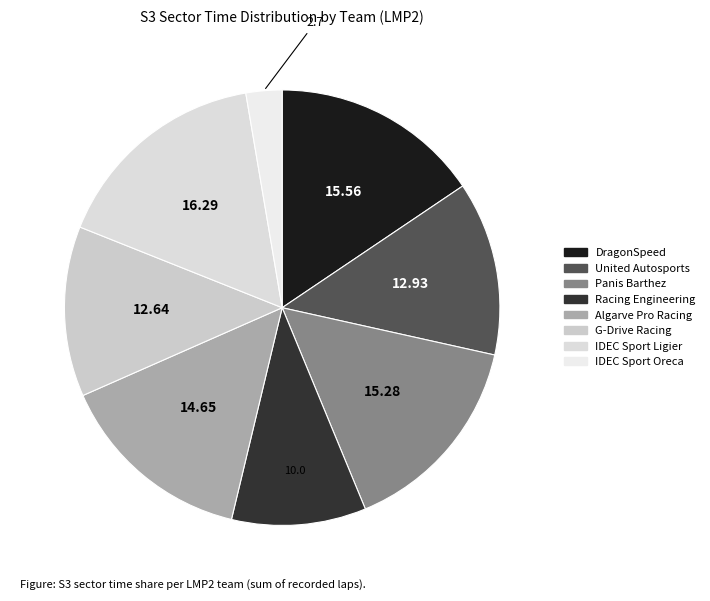

How many slices are in this pie chart?

8